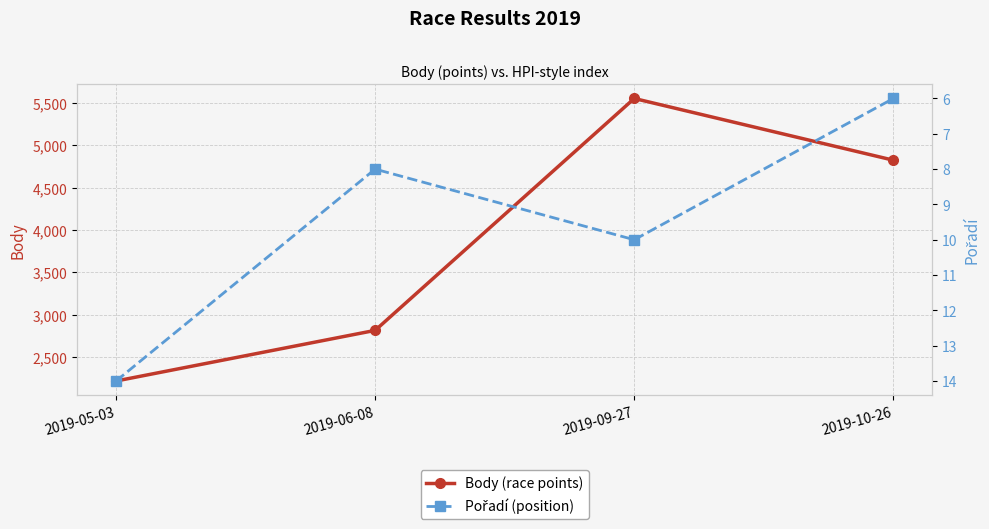

Where is the first local minimum for Pořadí (position)?

2019-06-08